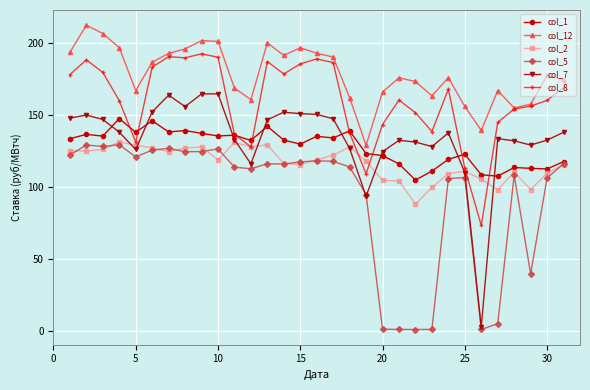

How many categories are shown in the chart?

31